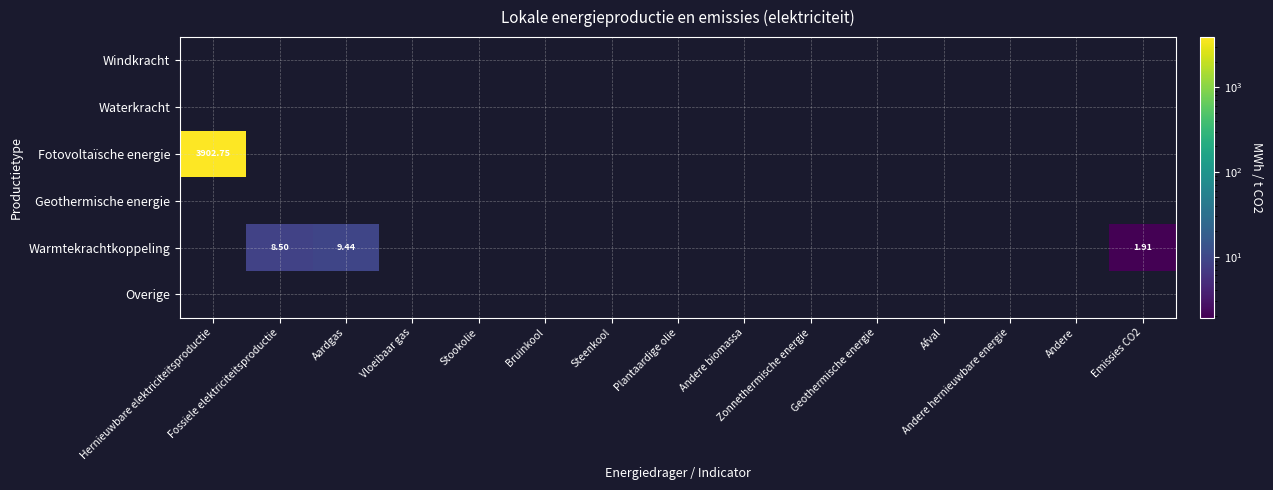

List the labels in order of Overige value, smallest first.

Hernieuwbare elektriciteitsproductie, Fossiele elektriciteitsproductie, Aardgas, Vloeibaar gas, Stookolie, Bruinkool, Steenkool, Plantaardige olie, Andere biomassa, Zonnethermische energie, Geothermische energie, Afval, Andere hernieuwbare energie, Andere, Emissies CO2